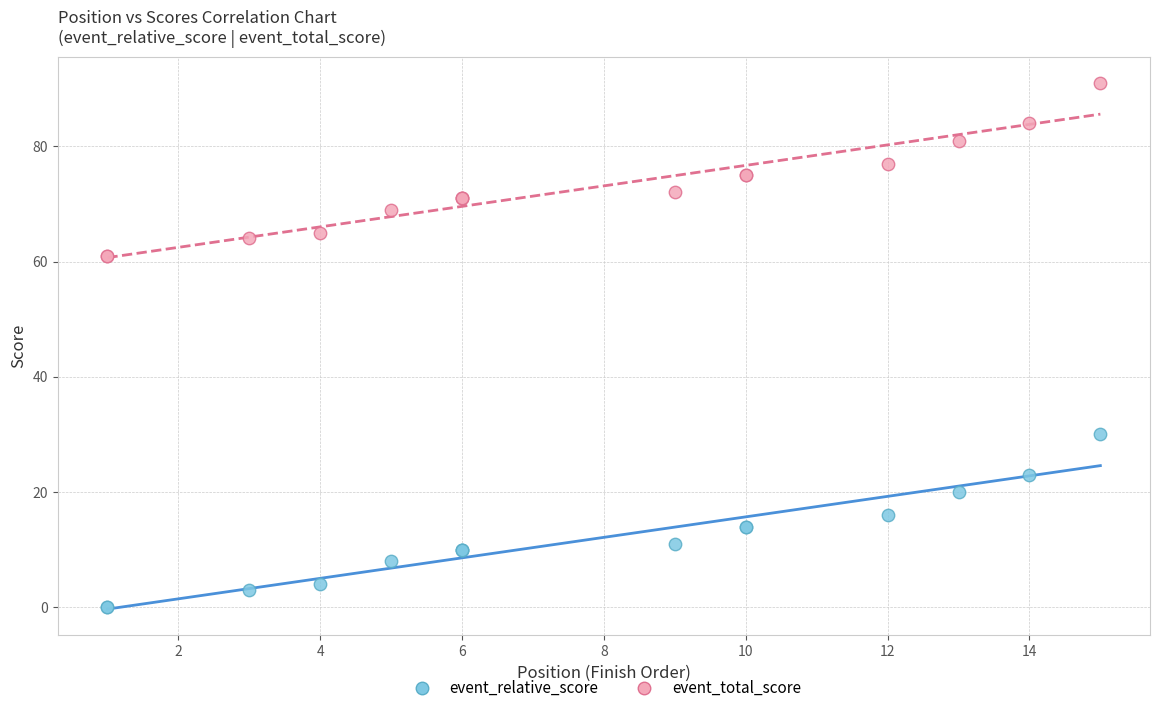

What are all the series names shown in the legend?

event_relative_score, event_total_score